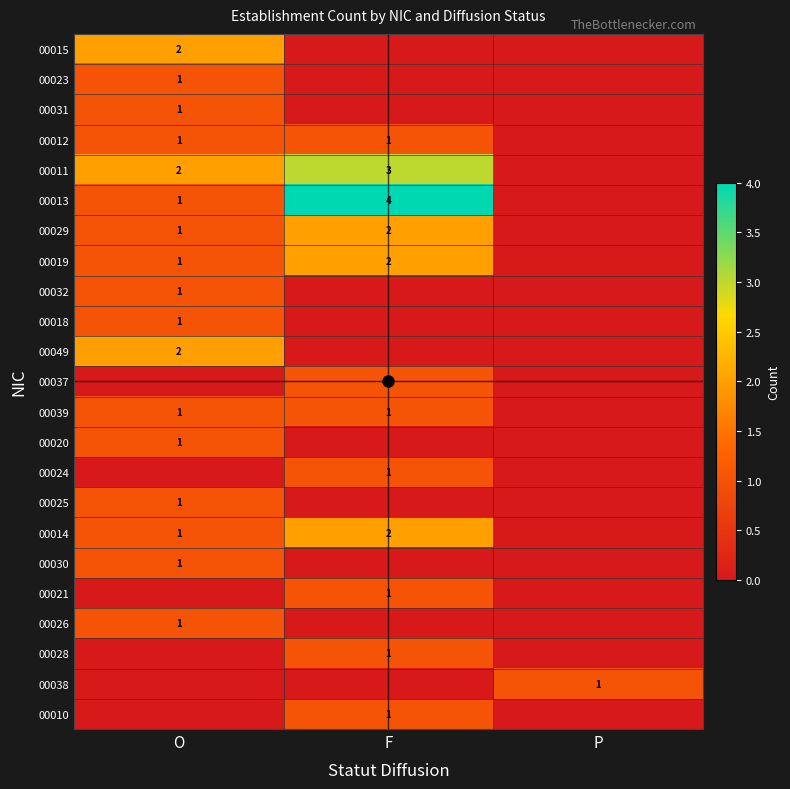

The value of 00039 at F is 0. True or false?

False